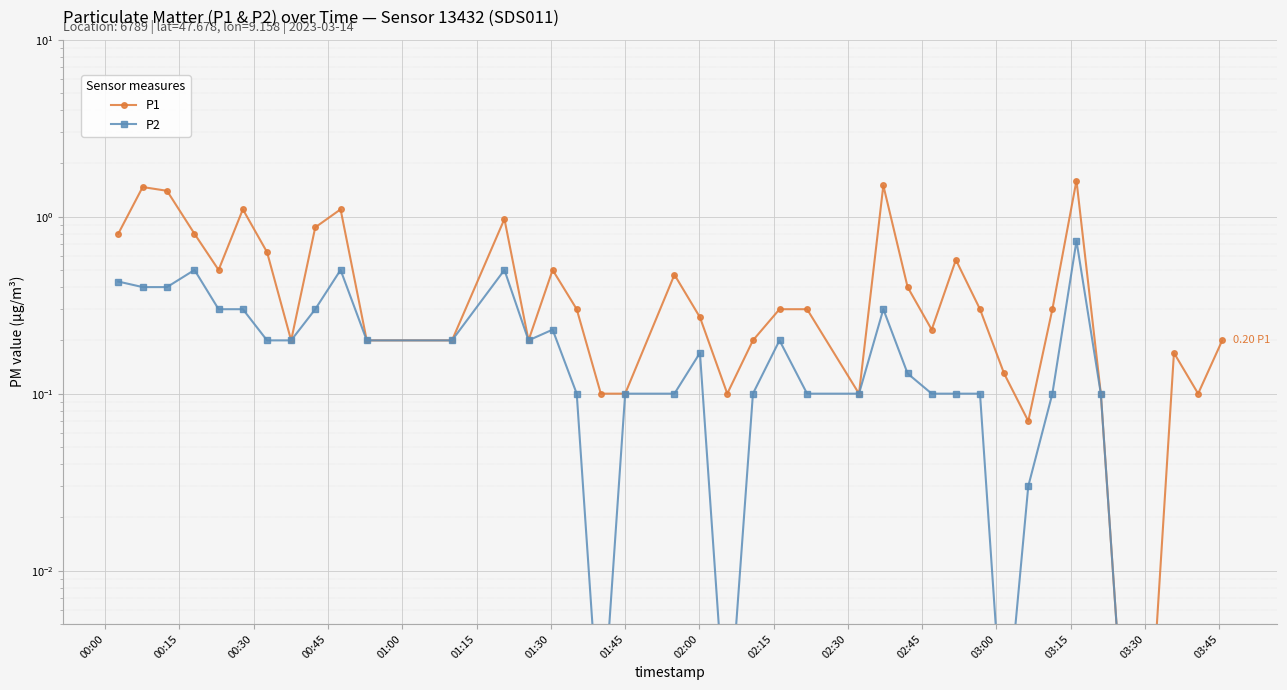

How many interior local valleys does the P1 series have?

8